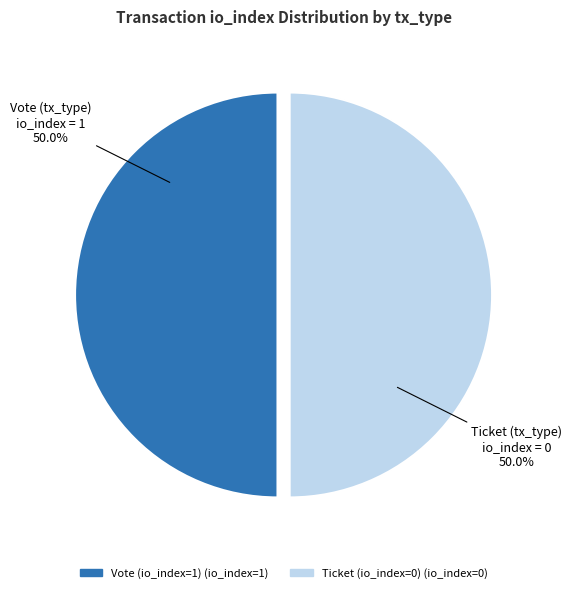

Approximately how many times larger is the value at Vote (io_index=1) compared to Ticket (io_index=0)?

1.0